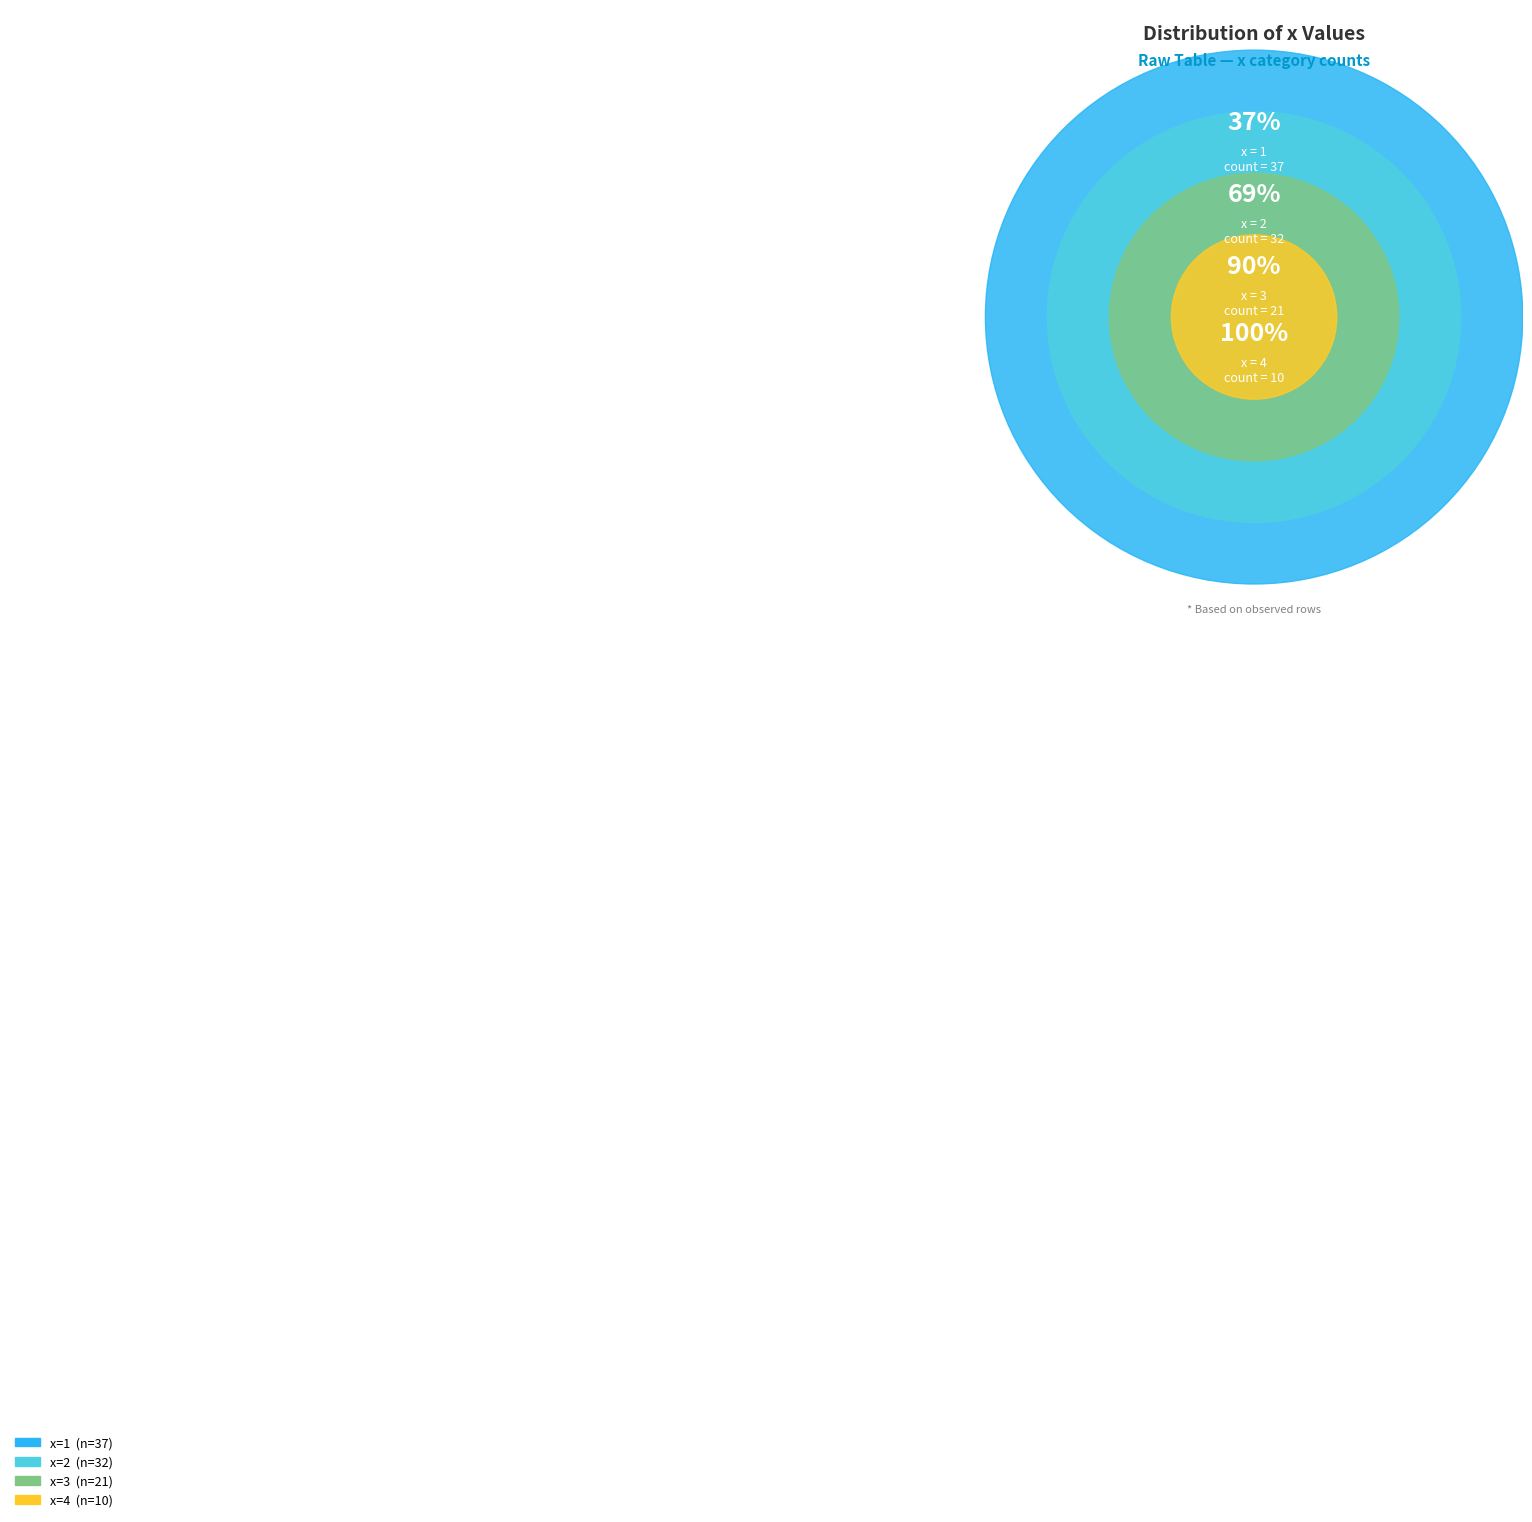

Is 1 the majority of the pie?

No